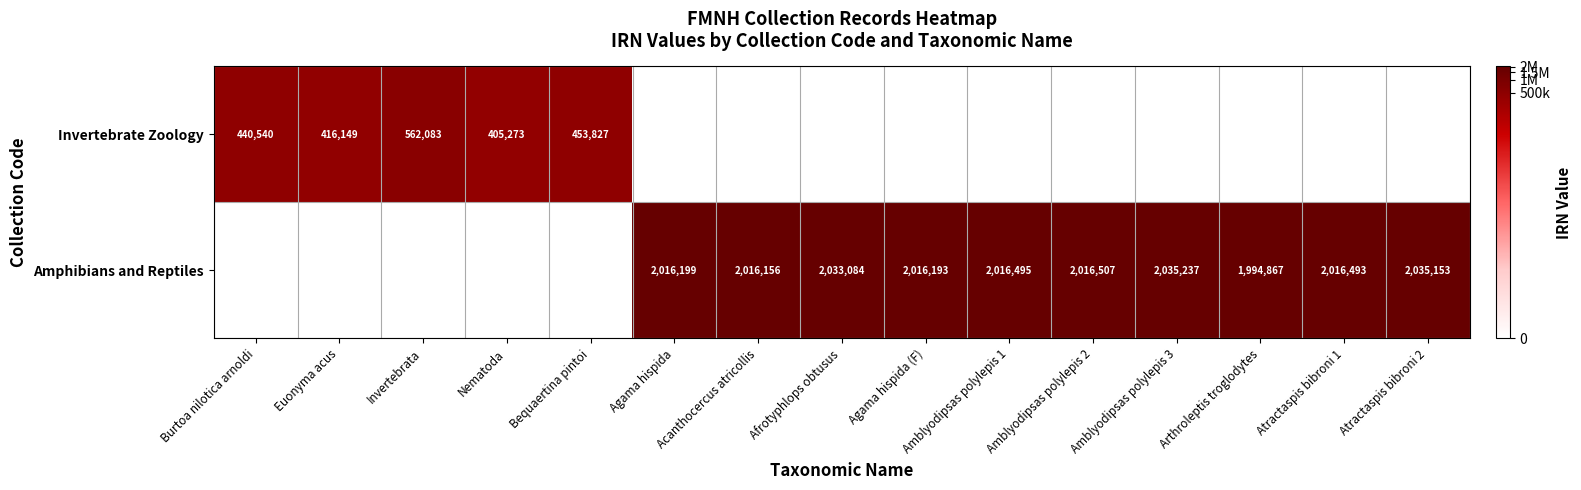

Is it true that Invertebrate Zoology equals 416149 at Euonyma acus?

True